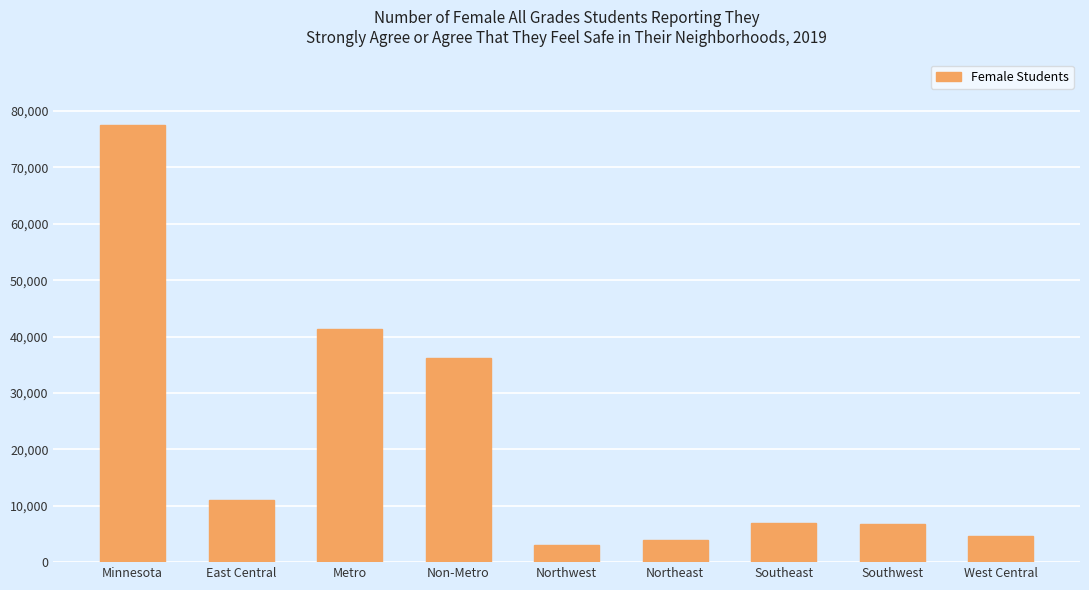

What is the greatest value displayed?

77536